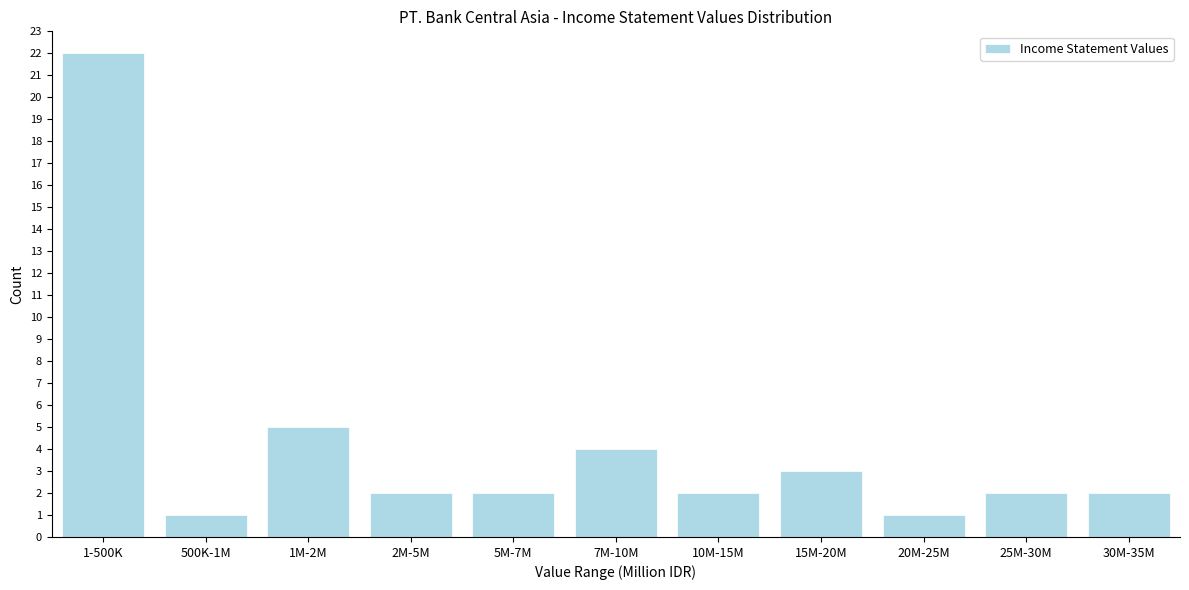

Reading left to right, transcribe all the data shown in this chart.

1-500K=22	500K-1M=1	1M-2M=5	2M-5M=2	5M-7M=2	7M-10M=4	10M-15M=2	15M-20M=3	20M-25M=1	25M-30M=2	30M-35M=2